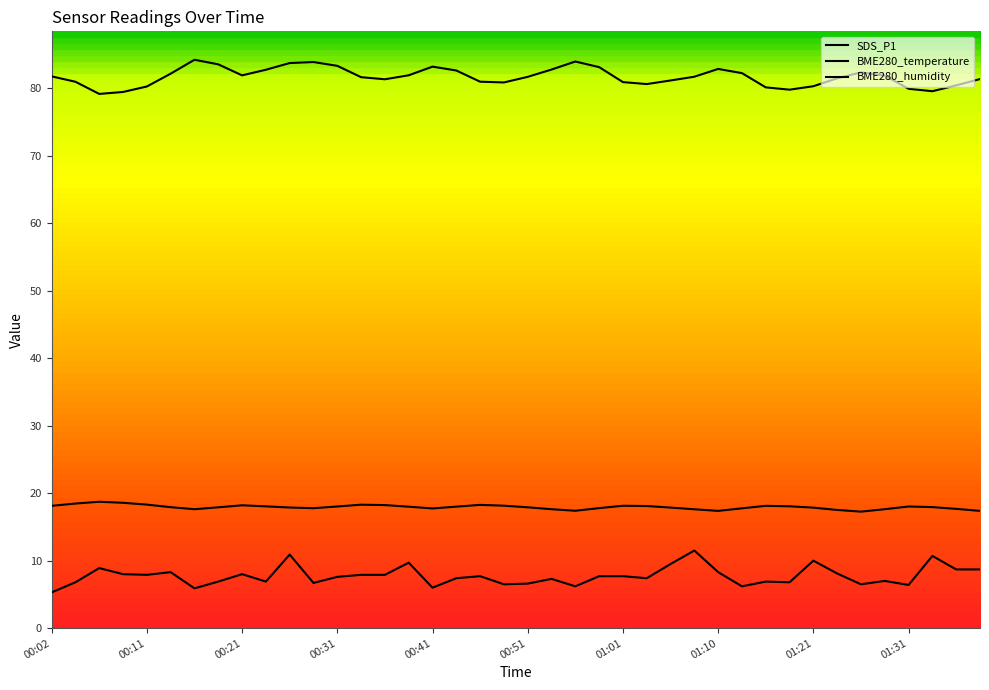

True or false: SDS_P1 and BME280_temperature intersect in this chart.

False